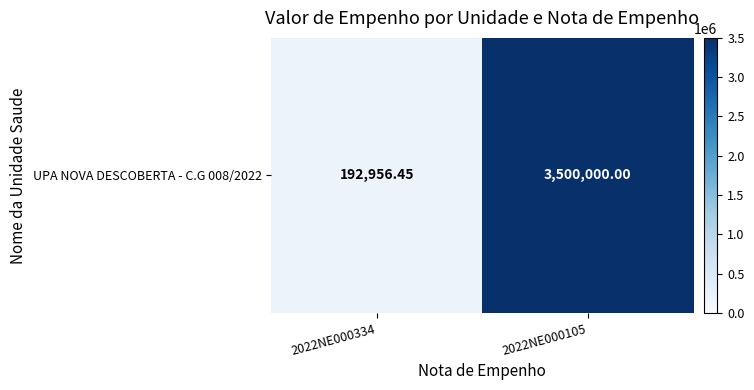

Which label corresponds to the smallest value in the chart?

2022NE000334